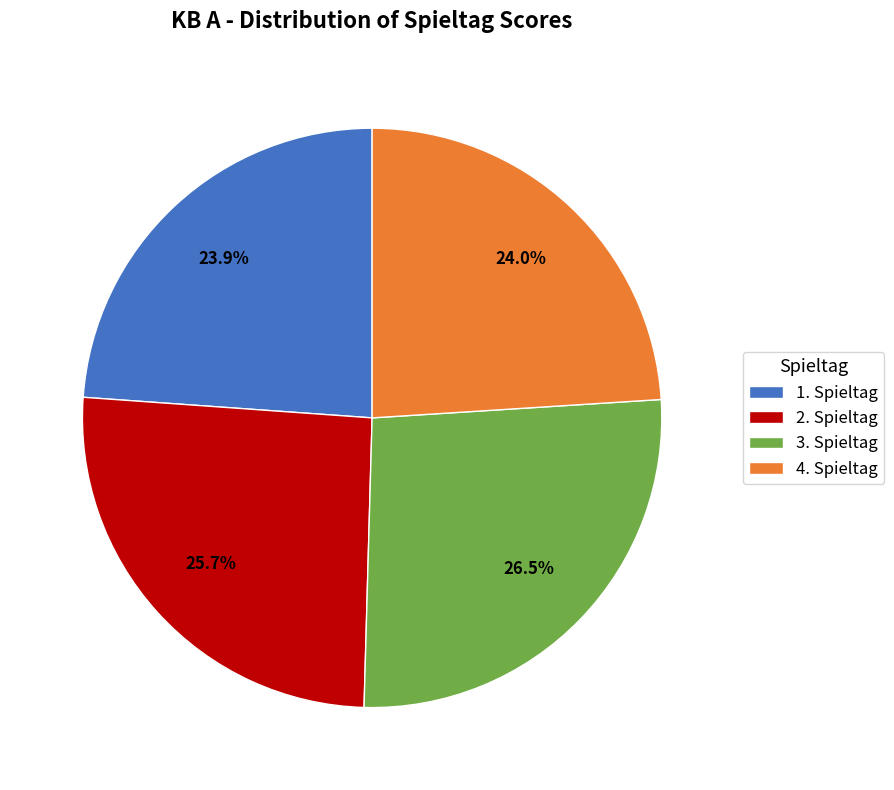

What is the largest slice in the pie chart?

3. Spieltag